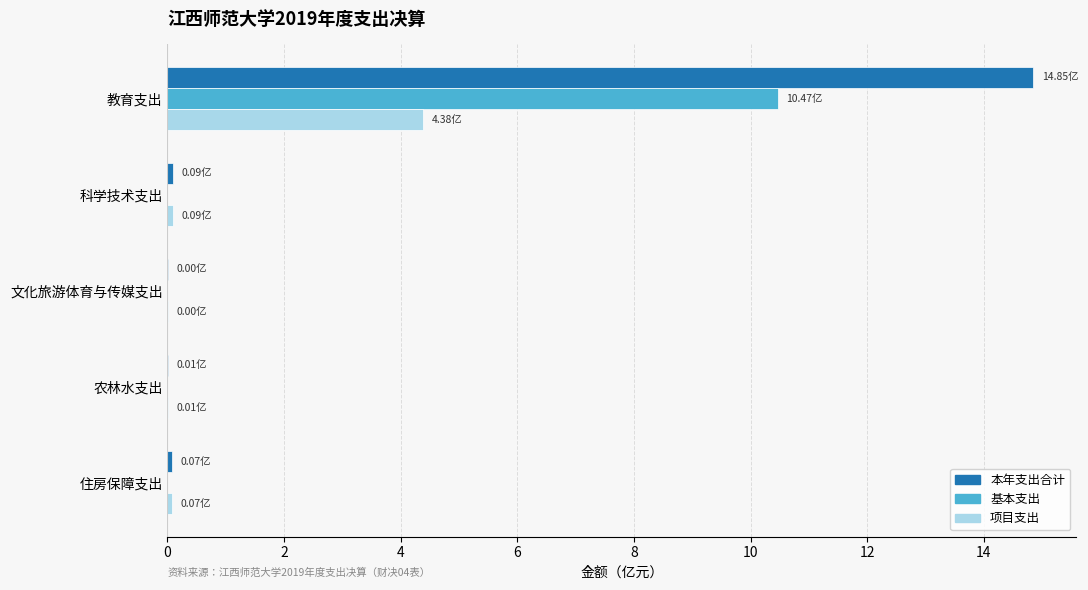

What is the maximum value for 基本支出?

10.5